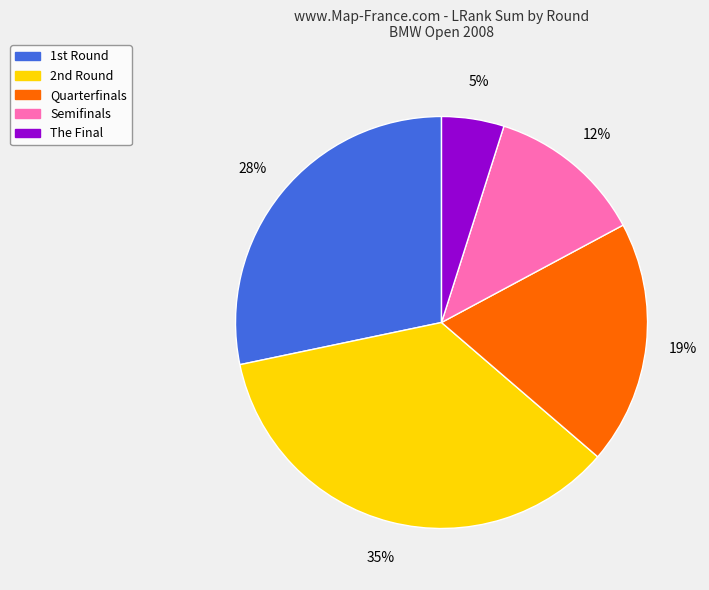

How many slices are in this pie chart?

5